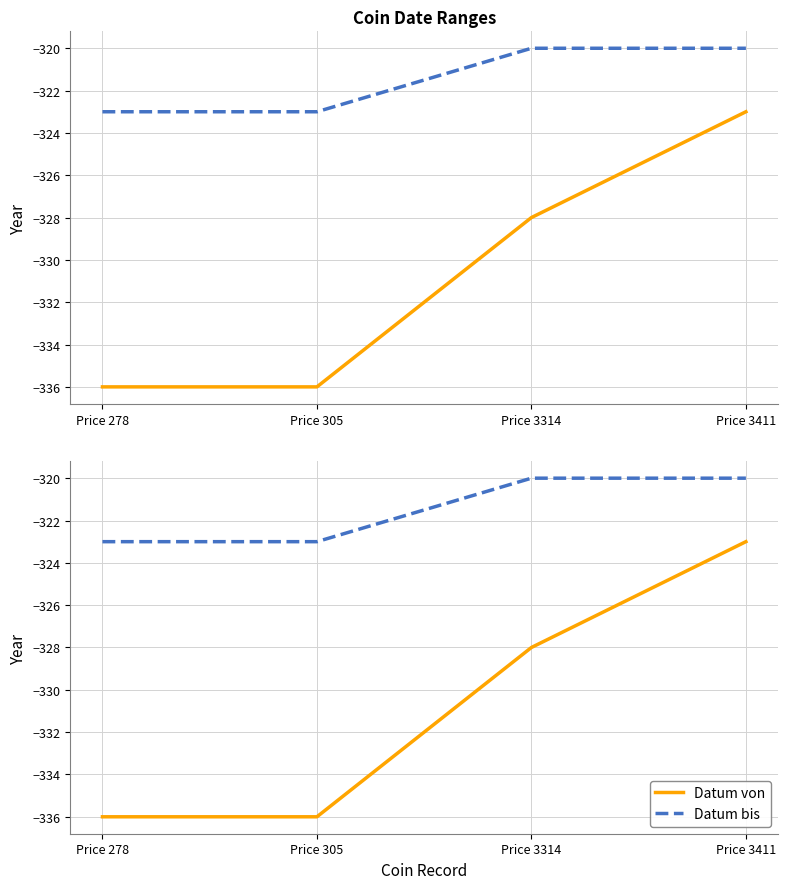

What is the sum of the Datum bis values at Price 305 and Price 3314?

-643